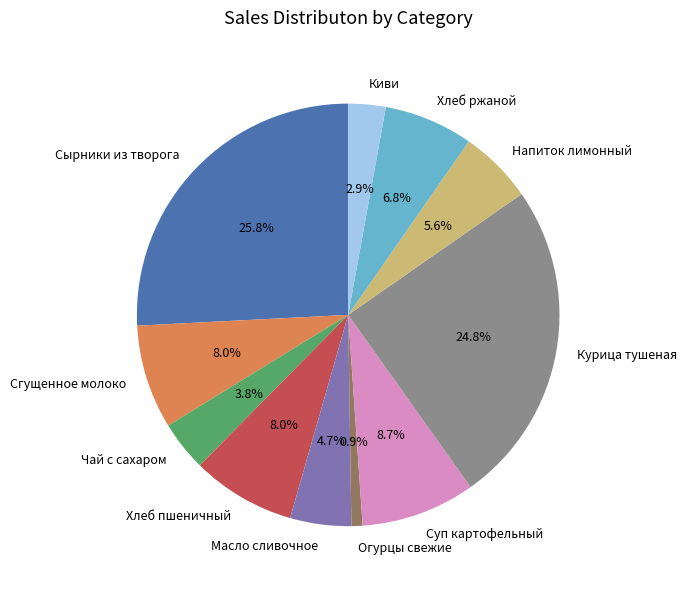

Is it true that Суп картофельный is 9% of the pie?

True